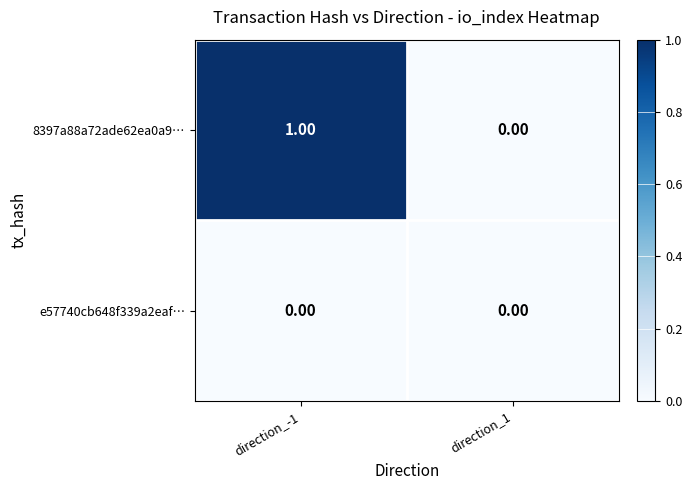

List the series in order of their peak value, lowest first.

e57740cb648f339a2eaf…, 8397a88a72ade62ea0a9…